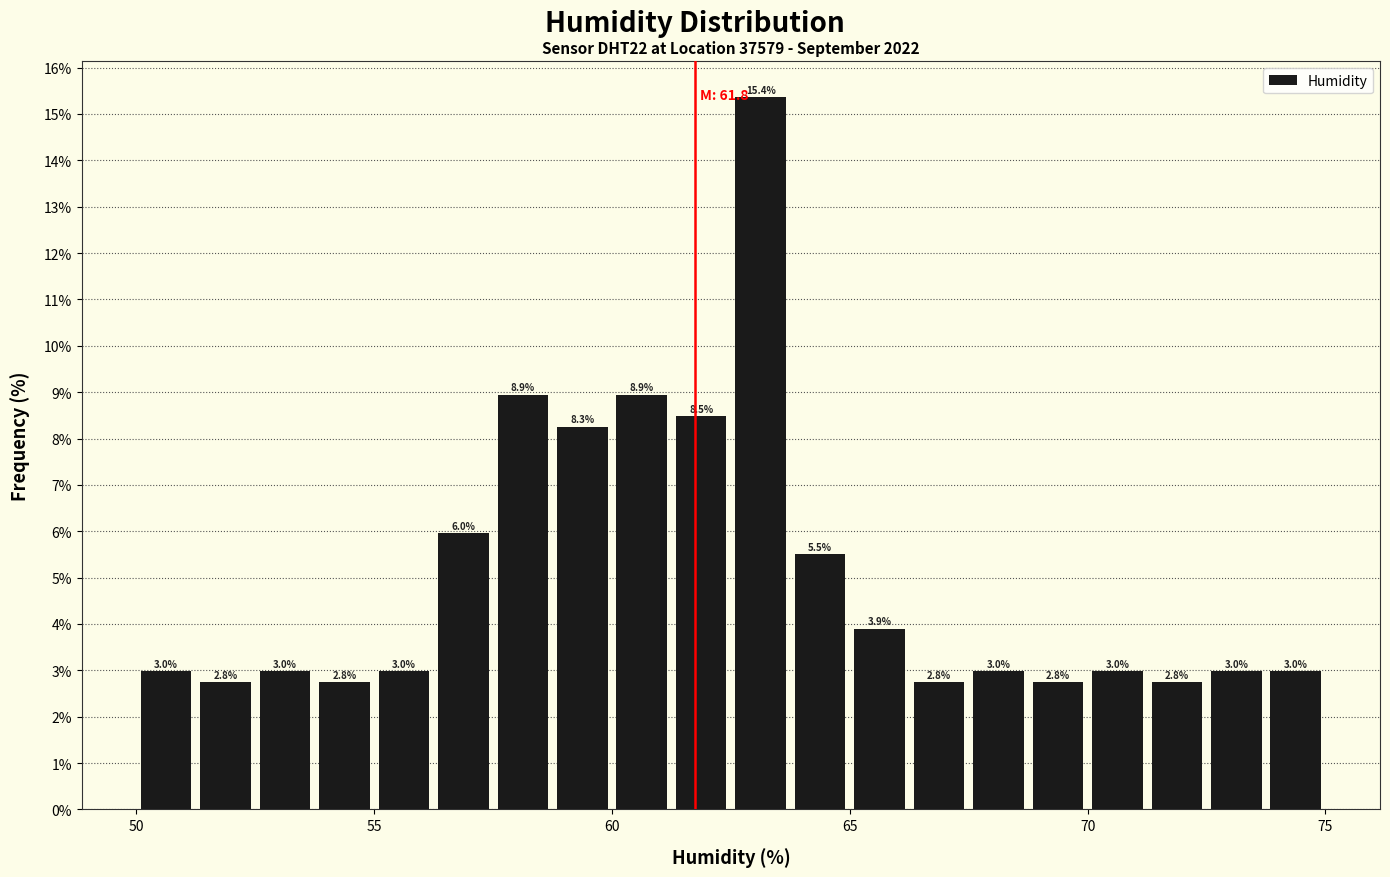

Around what value on the x-axis is the tallest bar? Give the approximate position of its centre, as read against the axis.

63.0